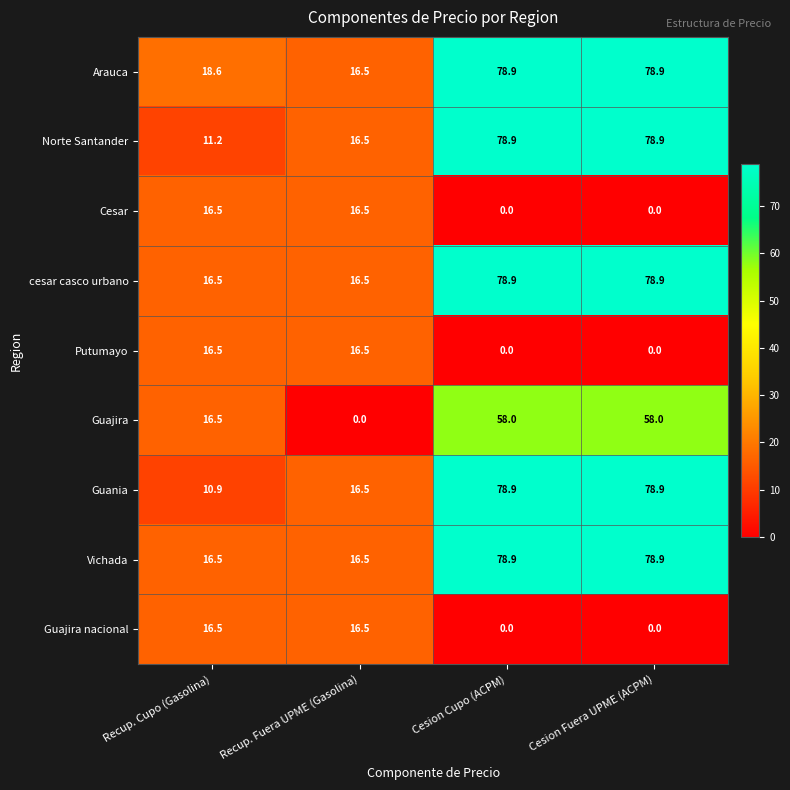

The value of Arauca at Cesion Cupo (ACPM) is 78.9. True or false?

True